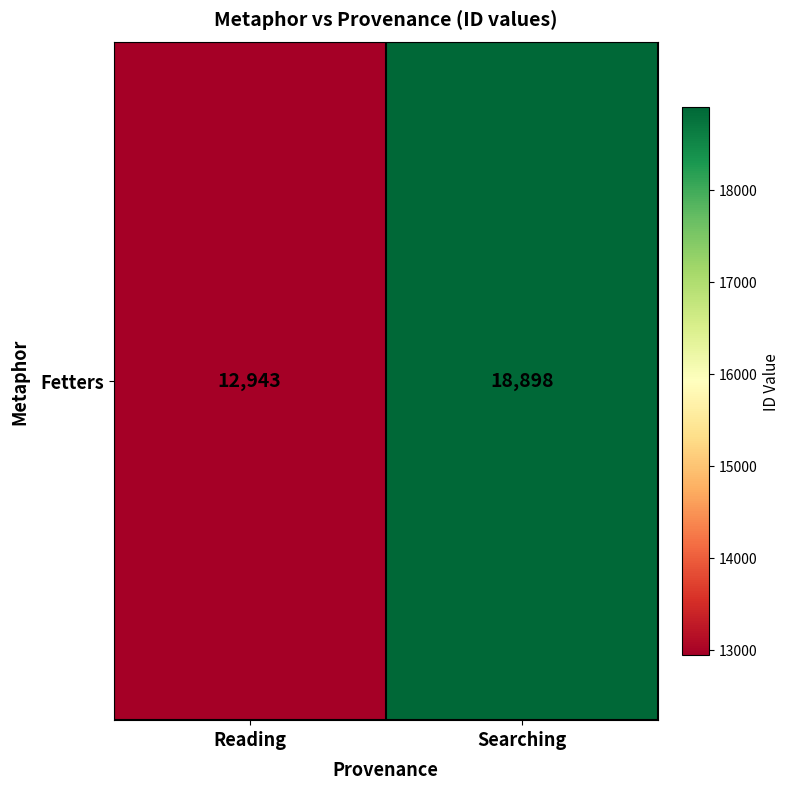

What is the sum of the values at Searching and Reading?

31841